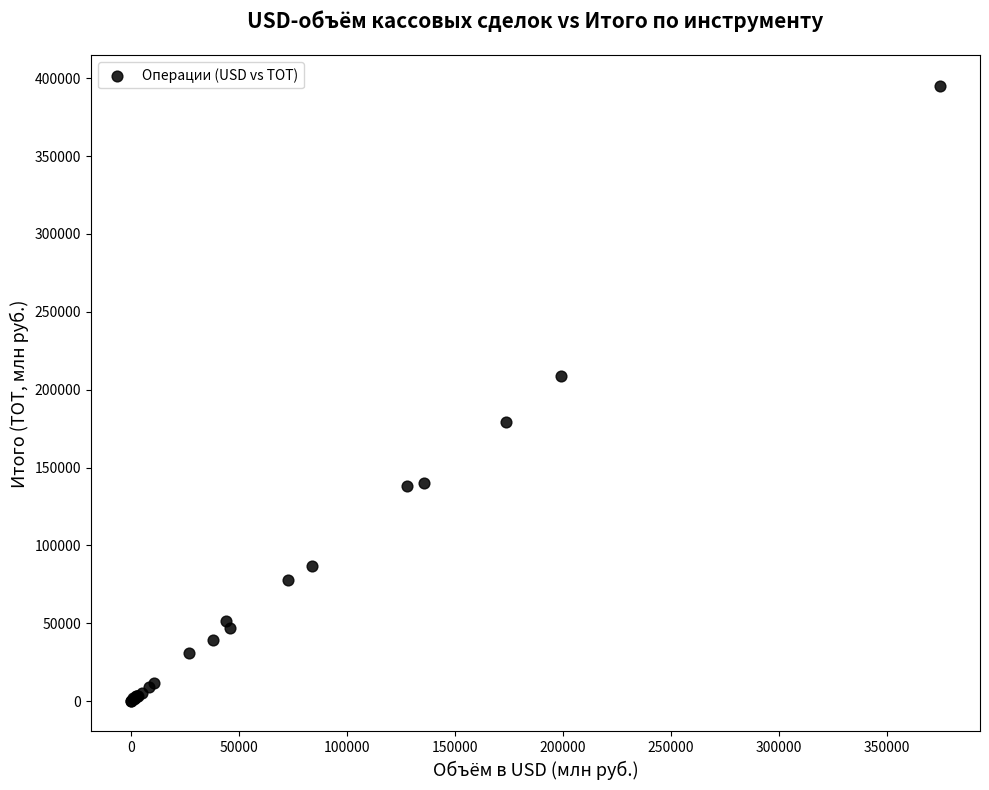

What Y value in the scatter plot is closest to 197545?

208531.7